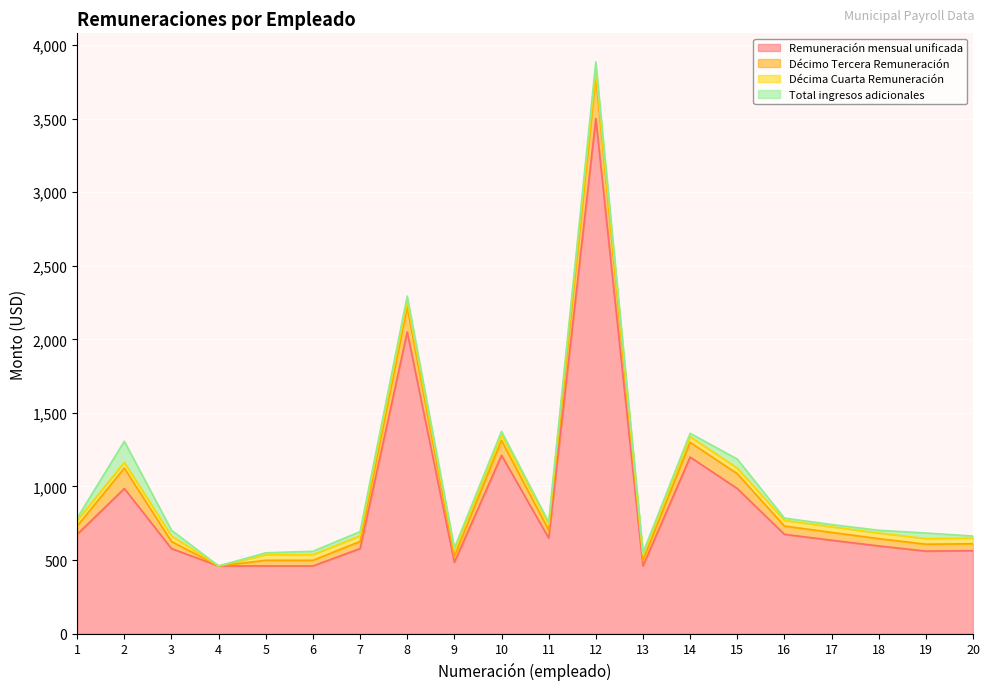

The value of Décimo Tercera Remuneración at 2 is 1906.5. True or false?

False